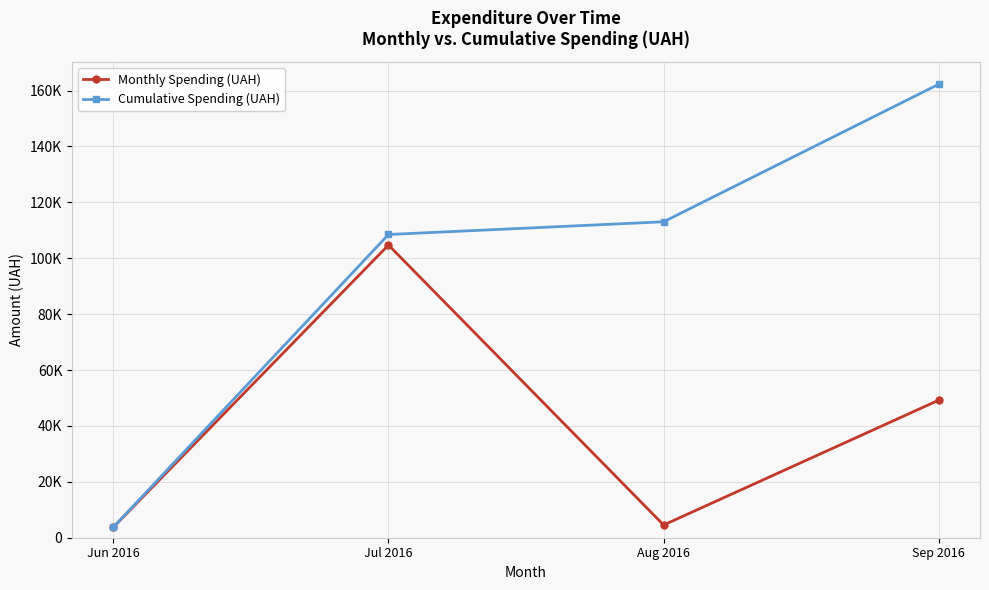

Between Aug 2016 and Sep 2016, which series saw the biggest shift?

Cumulative Spending (UAH)